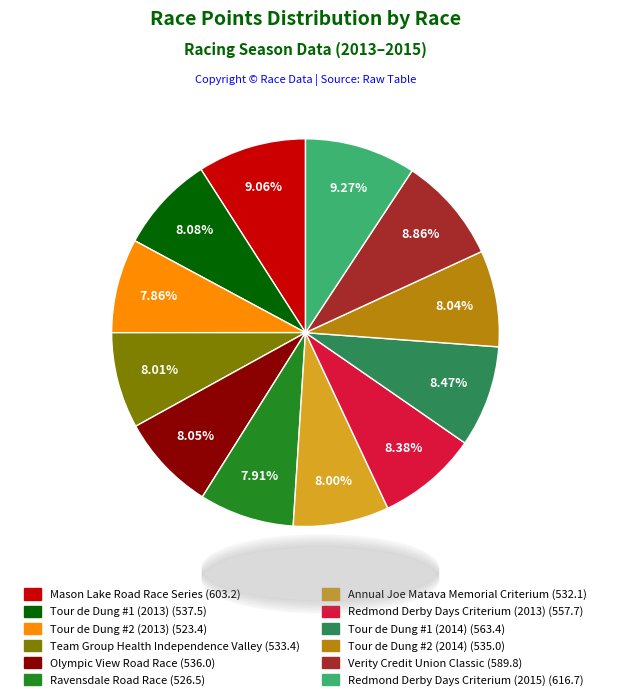

Does Mason Lake Road Race Series represent more than half of the total?

No